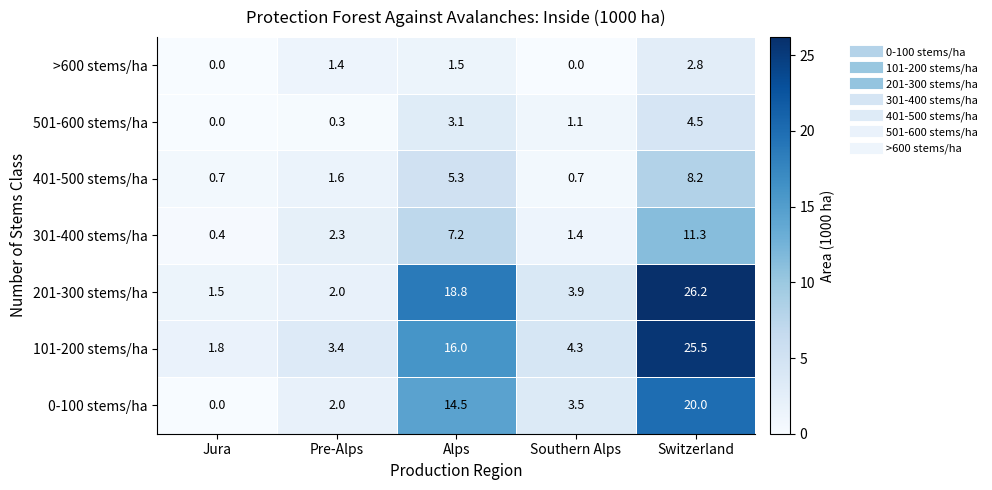

How many distinct data groups are displayed?

7